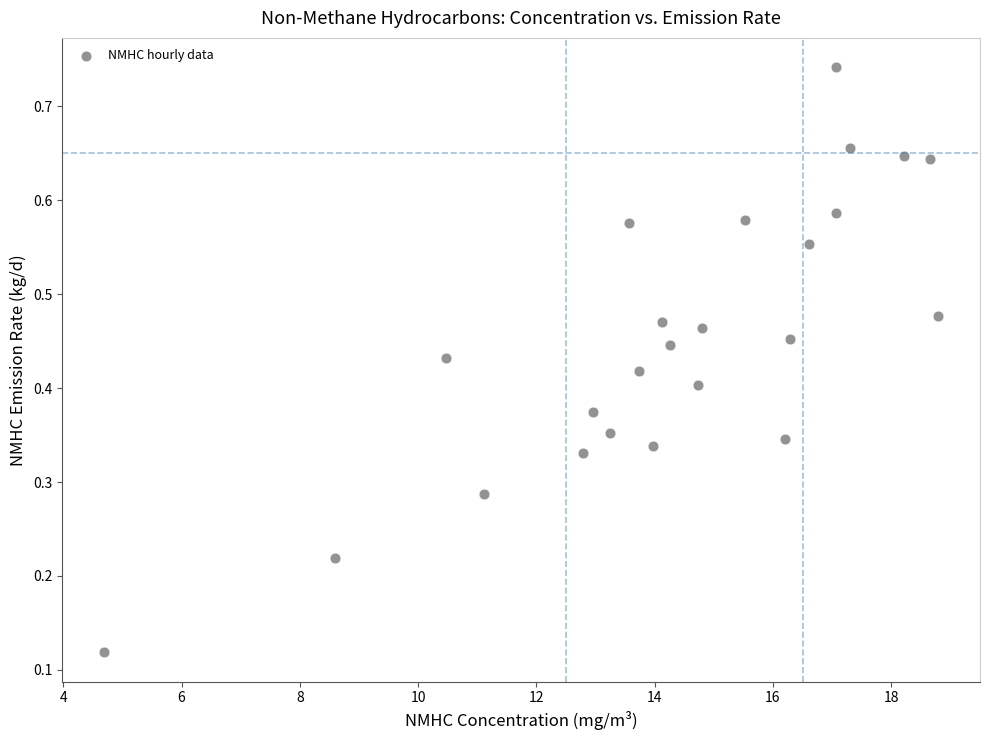

What is the range of X values (max minus min)?

14.1